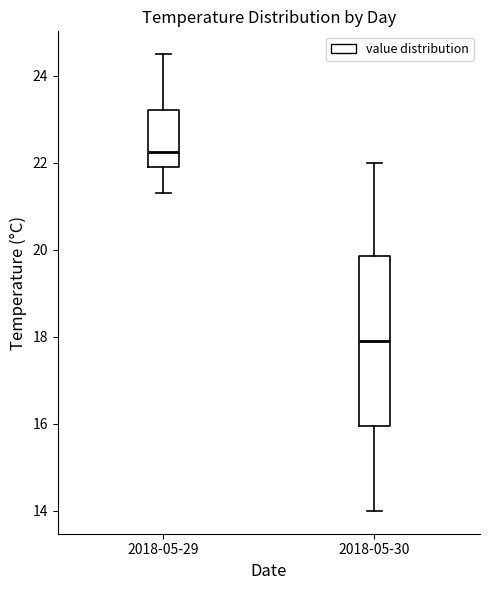

Where is the upper edge of the box for 2018-05-30 on the y-axis? The values are not printed on the chart, so give them approximately, as read against the axis.

19.8